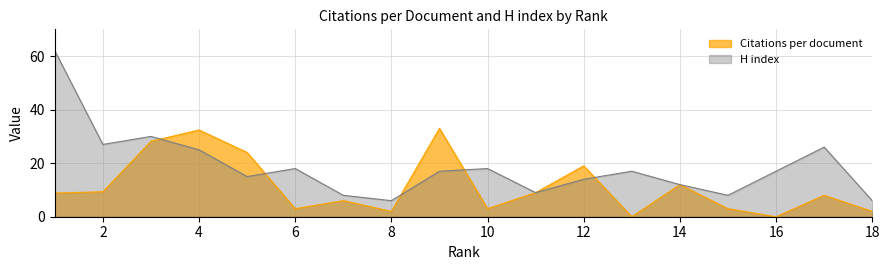

True or false: Citations per document has a value of 12.0 at 14.

True